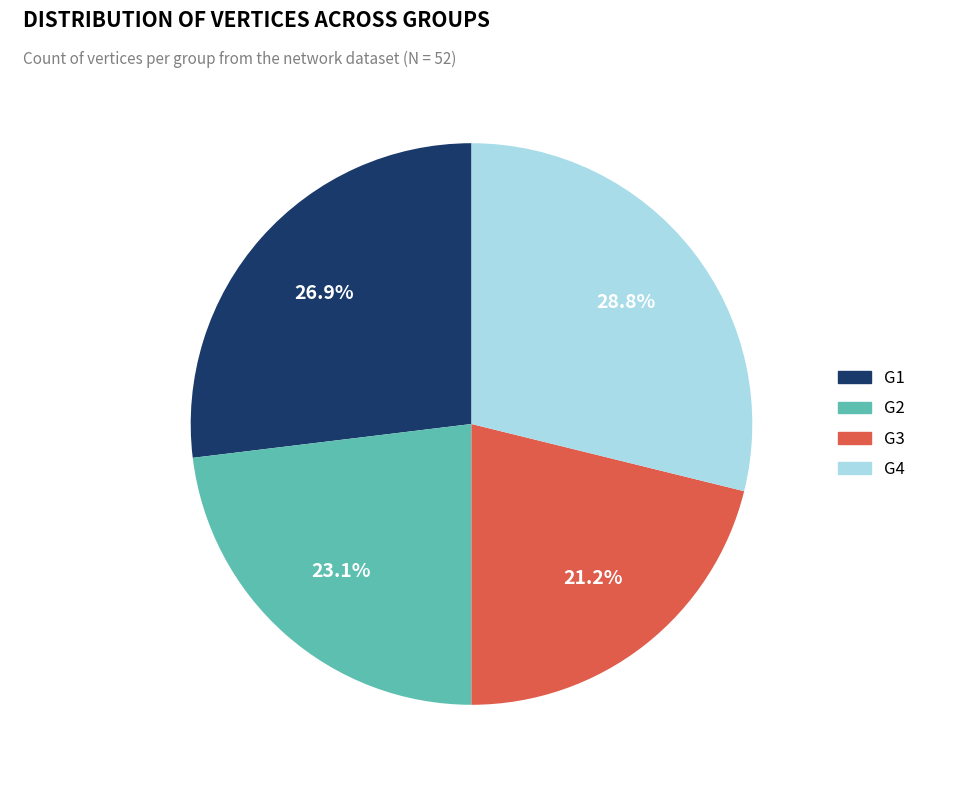

To the nearest percent, what is the combined percentage of G3 and G4?

50%